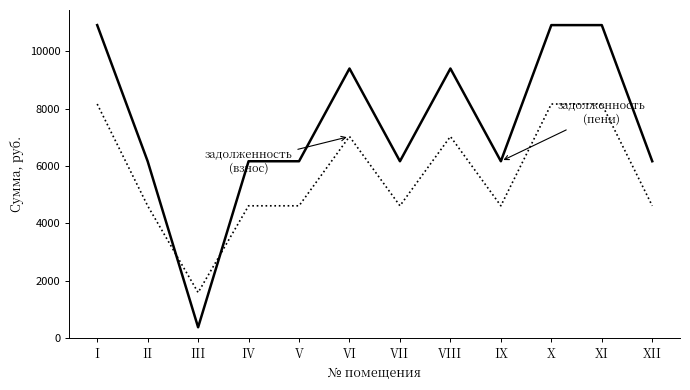

What is the total value across all series at IX?

10771.2